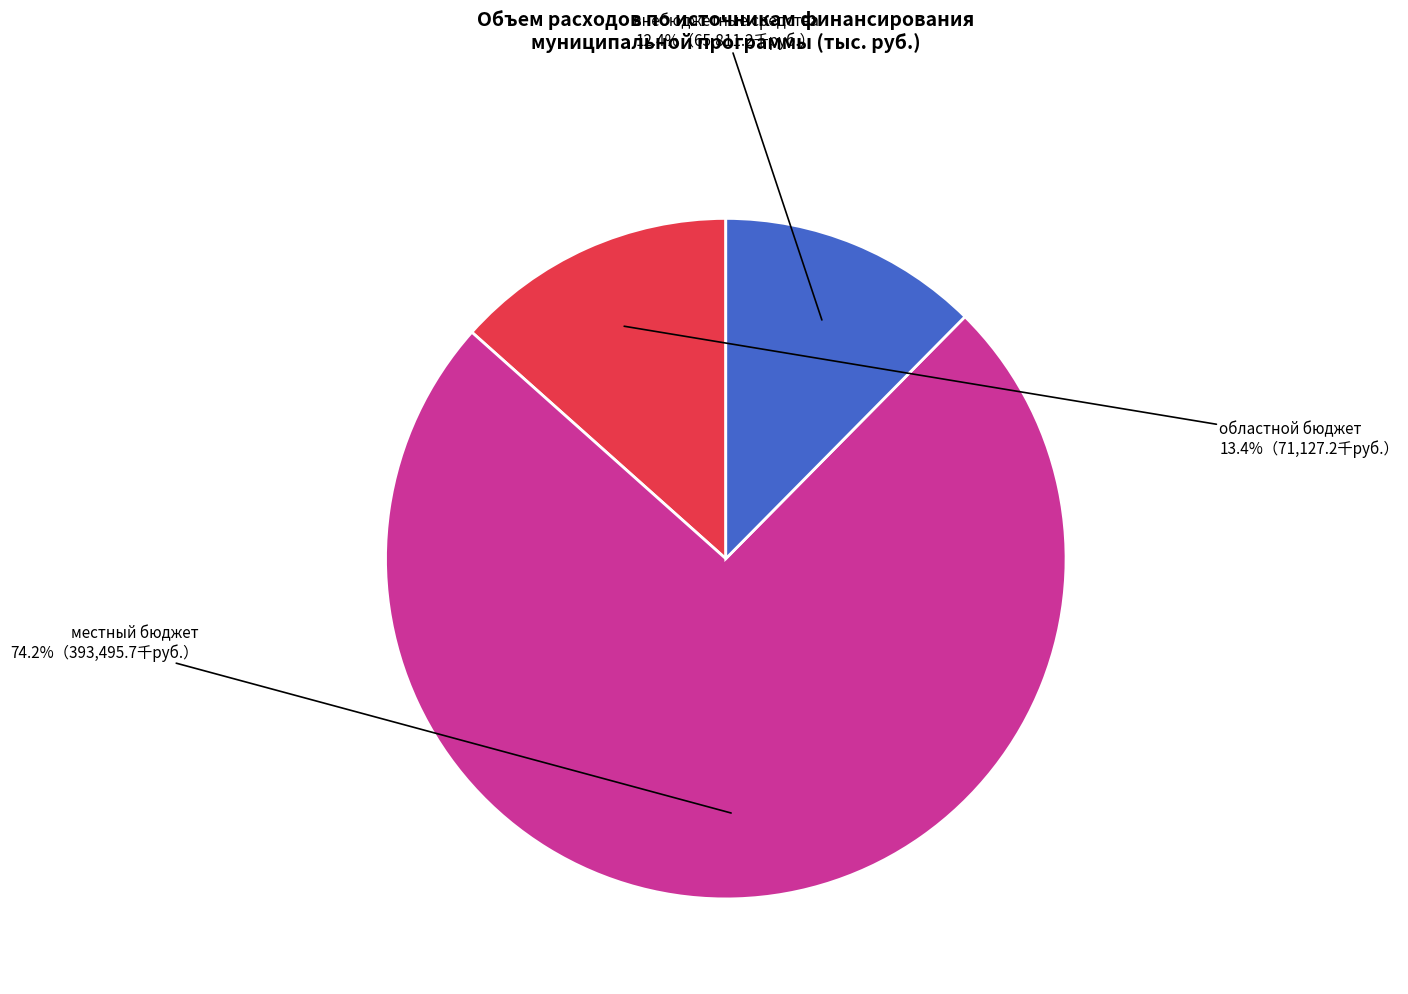

Is there a majority slice in this chart?

Yes